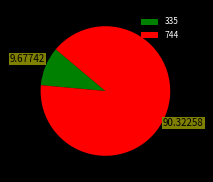

What is the ratio of the value at 744 to the value at 335?

9.3